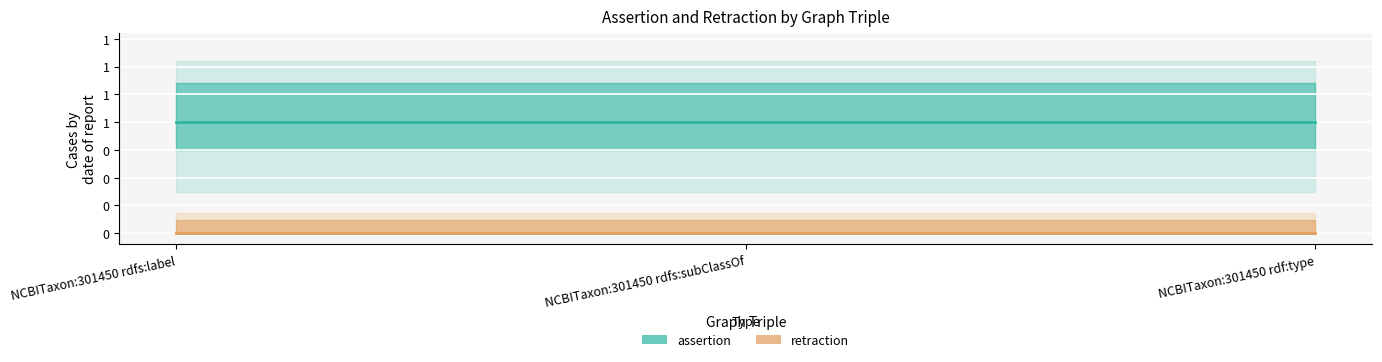

Reading right to left, what are all the values shown in this chart?

assertion: 1	1	1
retraction: 0	0	0